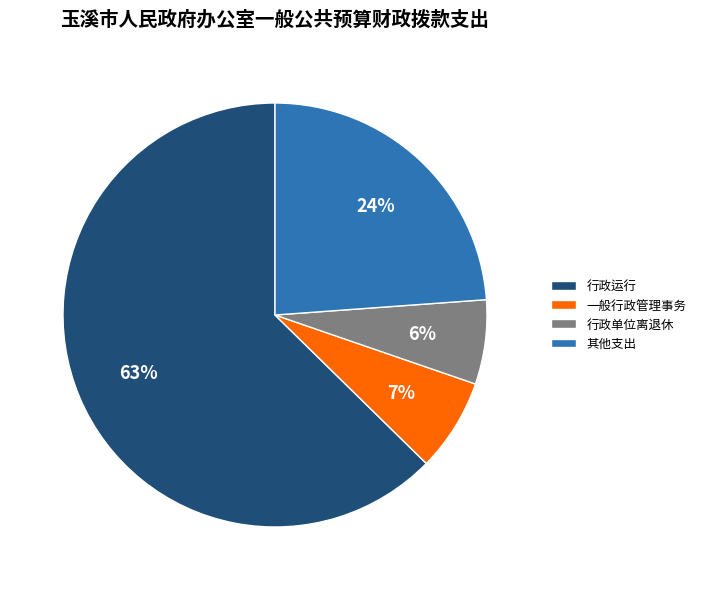

Rank the categories by value from highest to lowest.

行政运行, 其他支出, 一般行政管理事务, 行政单位离退休